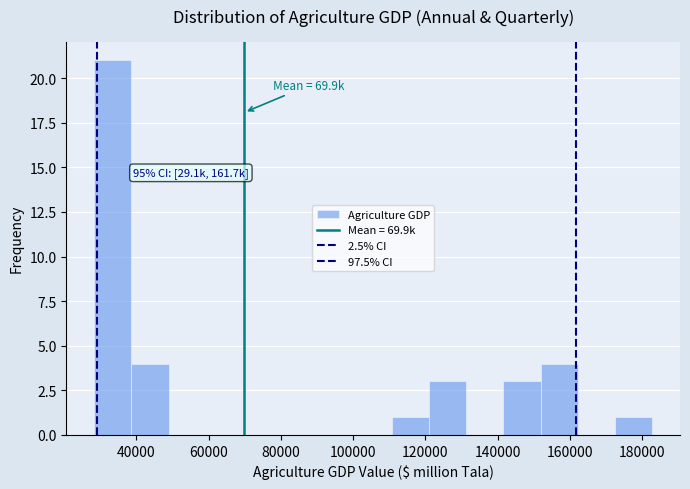

Over which range of the x-axis is the bar tallest?

28000 to 38000